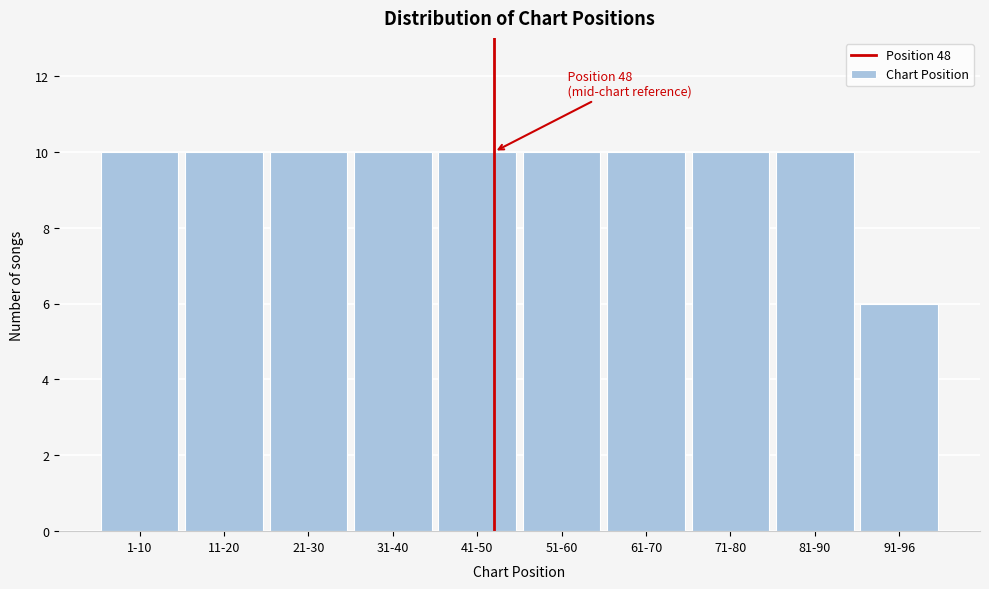

Reading right to left, what are all the values shown in this chart?

6	10	10	10	10	10	10	10	10	10